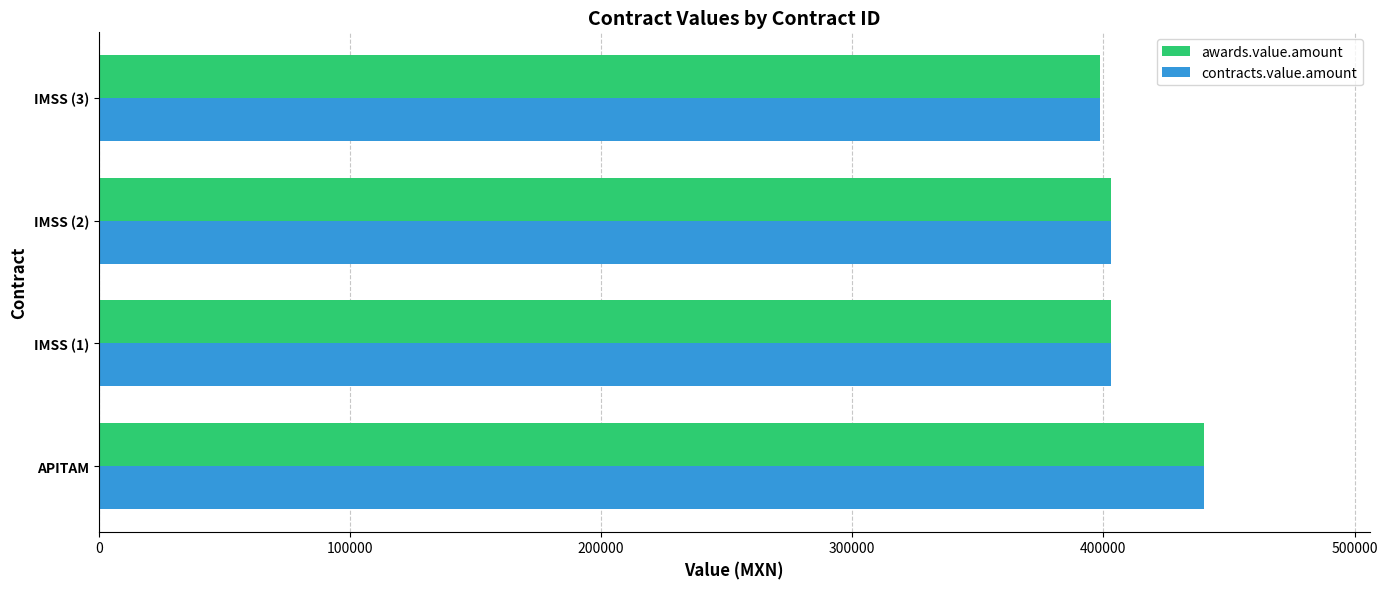

True or false: contracts.value.amount has a value of 668779 at APITAM.

False